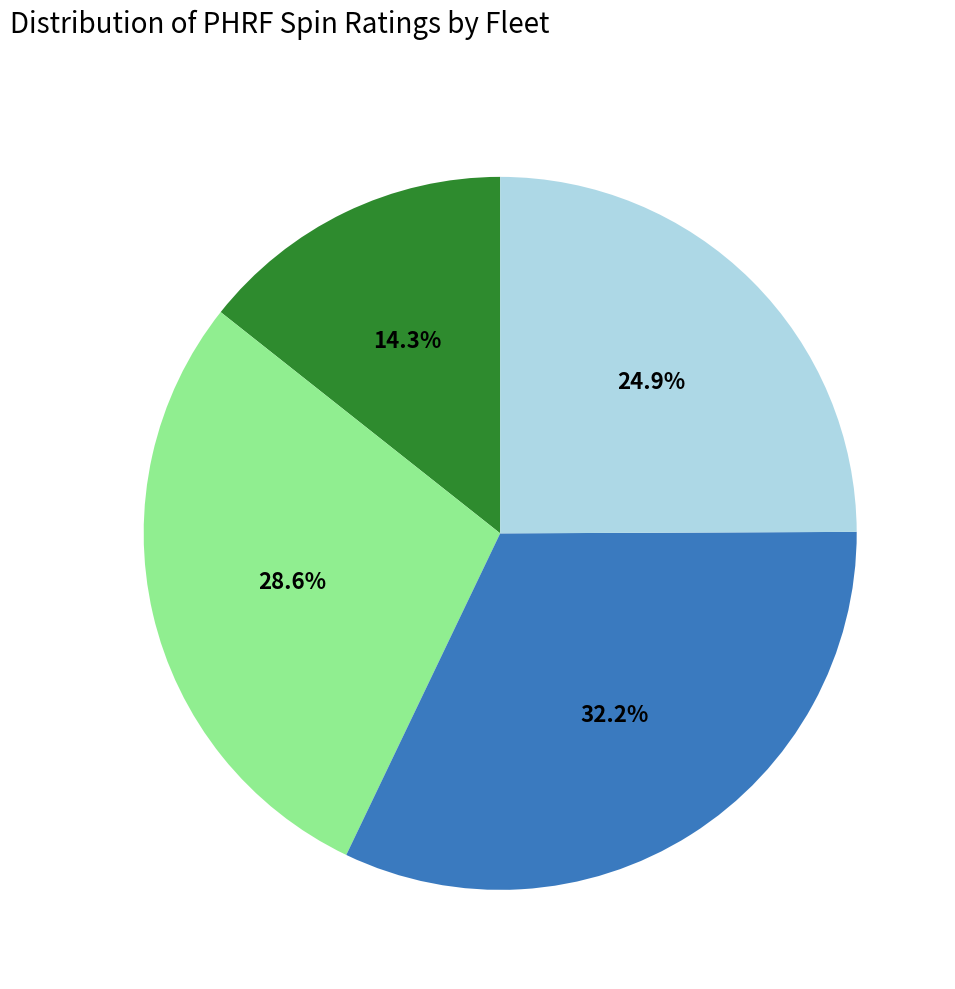

Is there any slice that represents more than half of the pie?

No